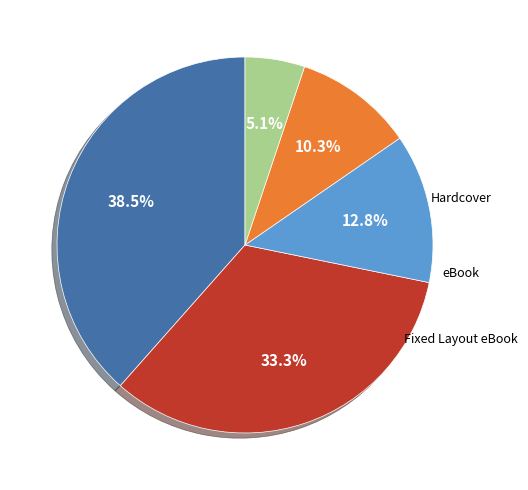

To the nearest percent, what is the average slice percentage?

20%